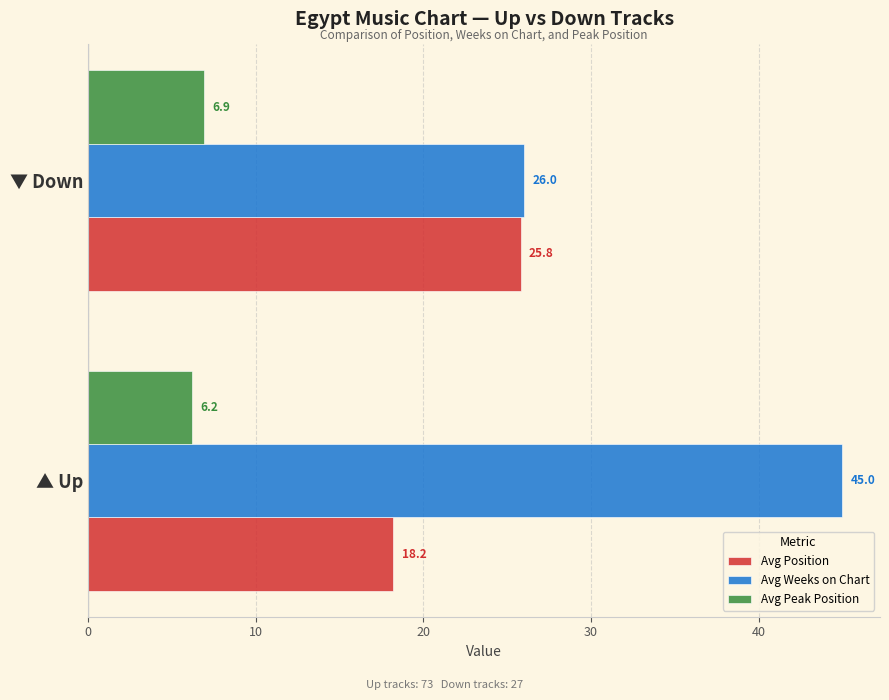

What is the minimum value for Avg Peak Position?

6.2